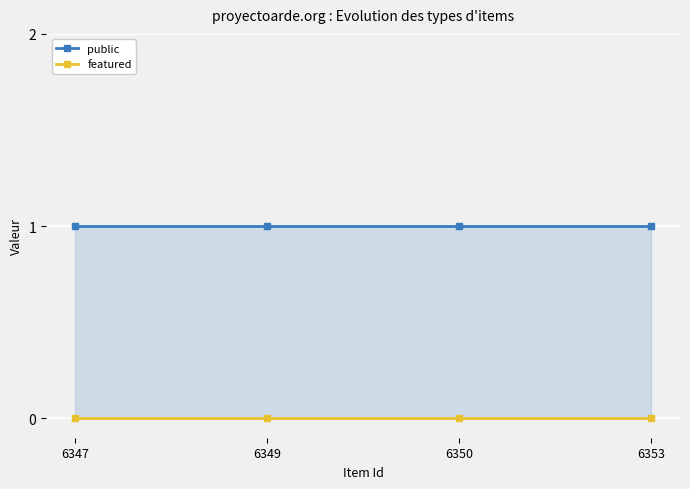

What are all the series names shown in the legend?

public, featured